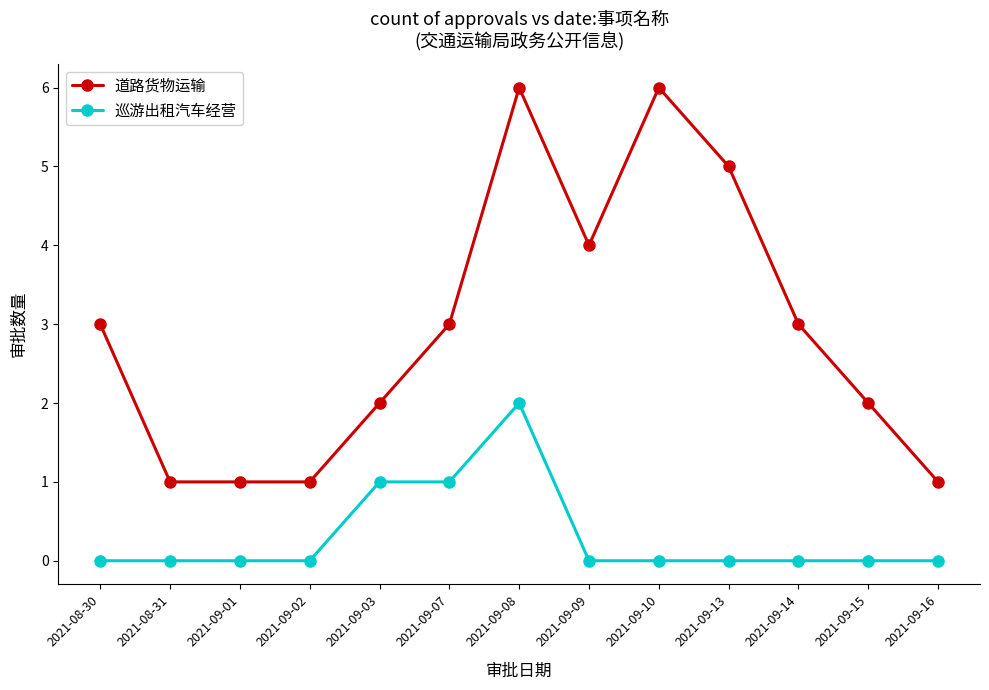

Is the value of 巡游出租汽车经营 at 2021-09-07 greater than the value of 道路货物运输 at 2021-09-13?

No